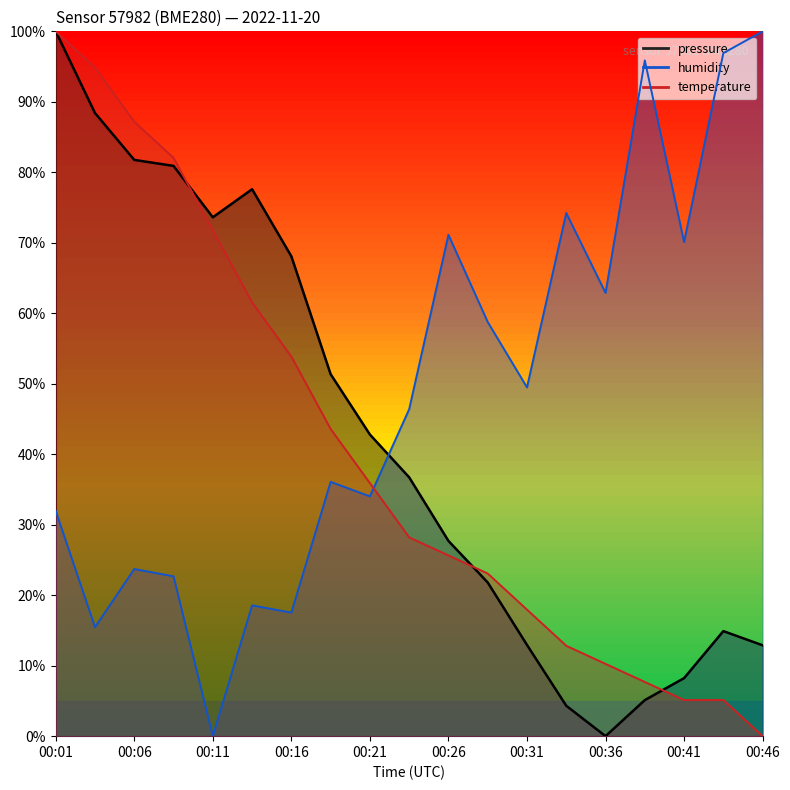

Between which two adjacent categories do humidity and pressure first intersect?

00:21 and 00:23